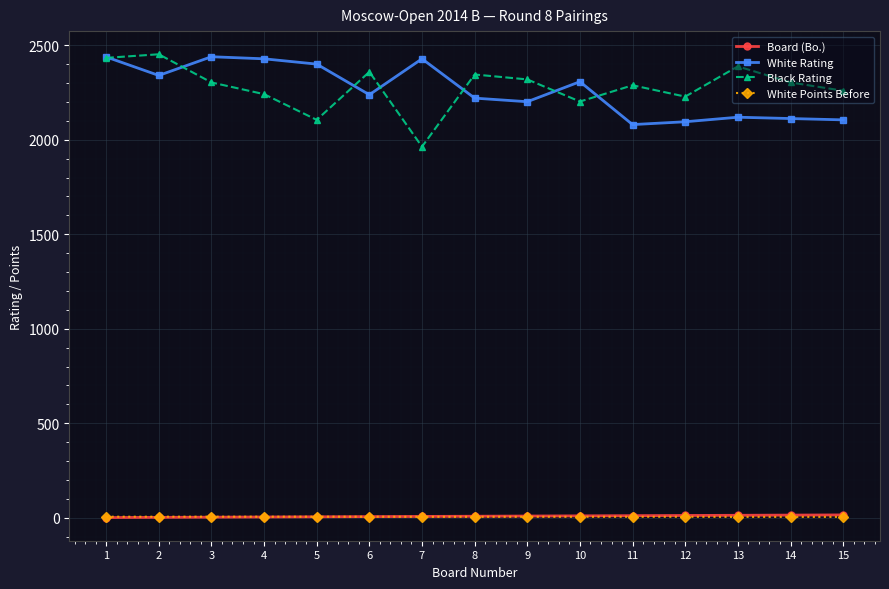

How many lines are shown in the chart?

4